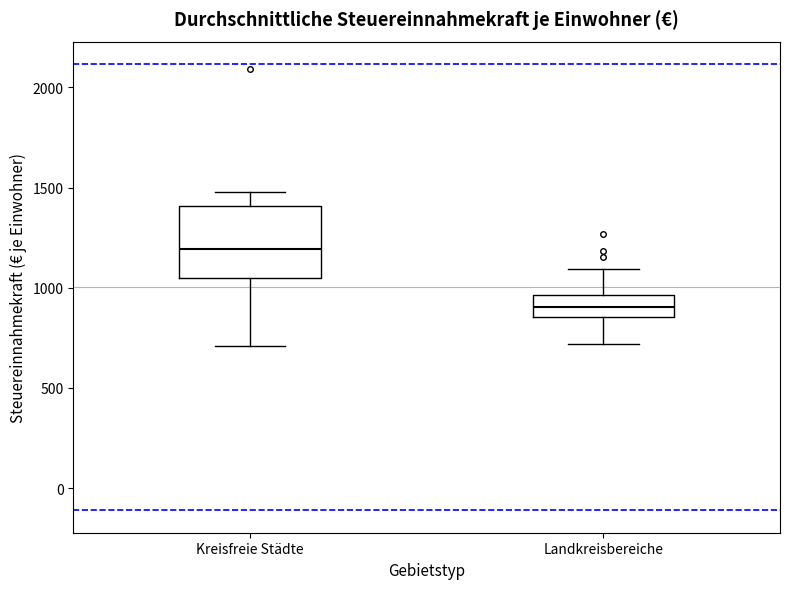

Reading left to right, read every box against the y-axis: the position of its median line, the range the box covers, and the ends of its whiskers. The values are not printed on the chart, so give them approximately, as read against the axis.

Kreisfreie Städte: median 1200, box 1050 to 1400, whiskers 700 to 1500
Landkreisbereiche: median 900, box 850 to 950, whiskers 700 to 1100